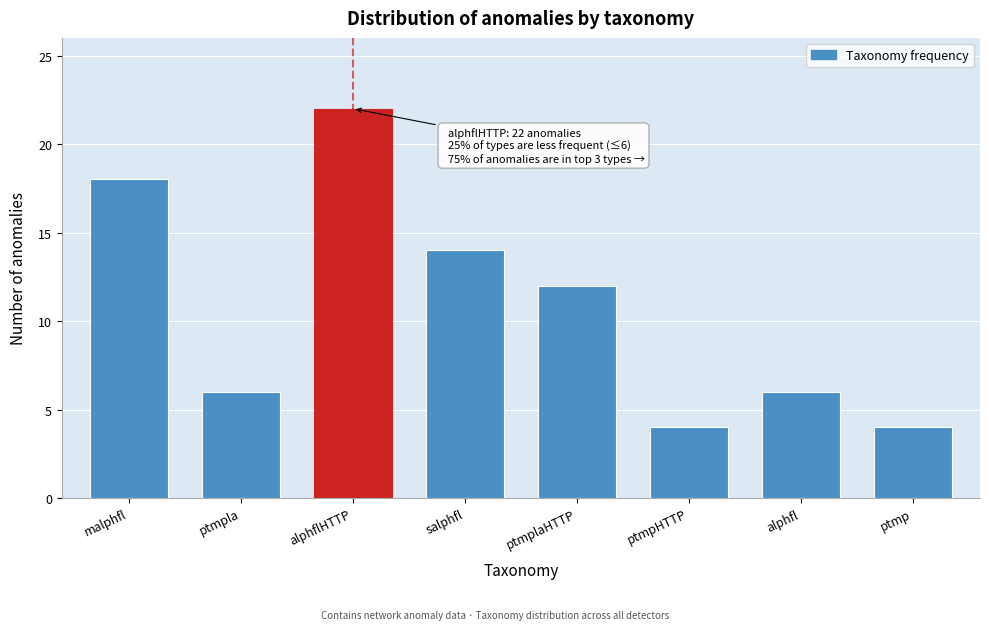

Reading left to right, extract all data points from this chart.

18	6	22	14	12	4	6	4